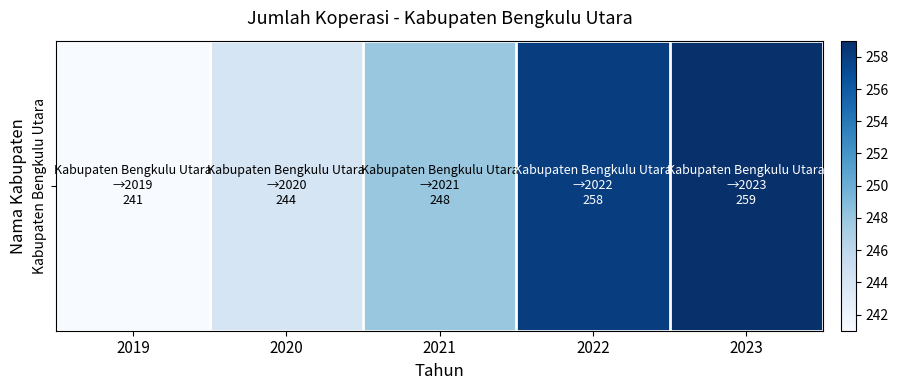

What value does the data have at 2019, to the nearest 10?

240